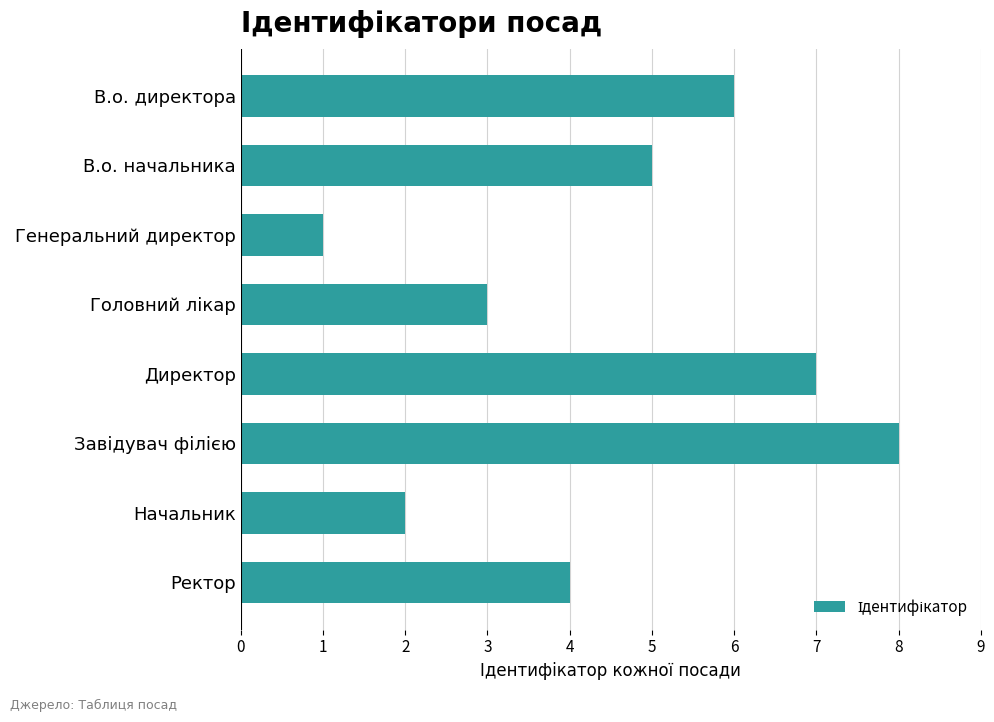

True or false: the data shows 5 at В.о. начальника.

True